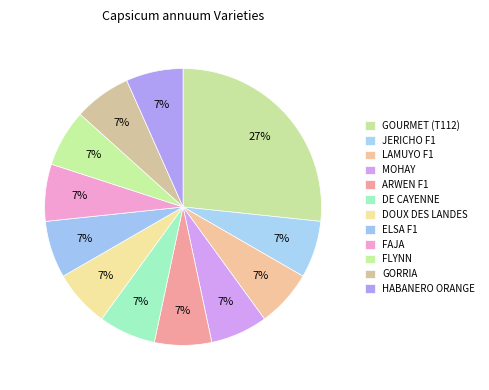

To the nearest percent, what percentage of the pie is LAMUYO F1?

7%